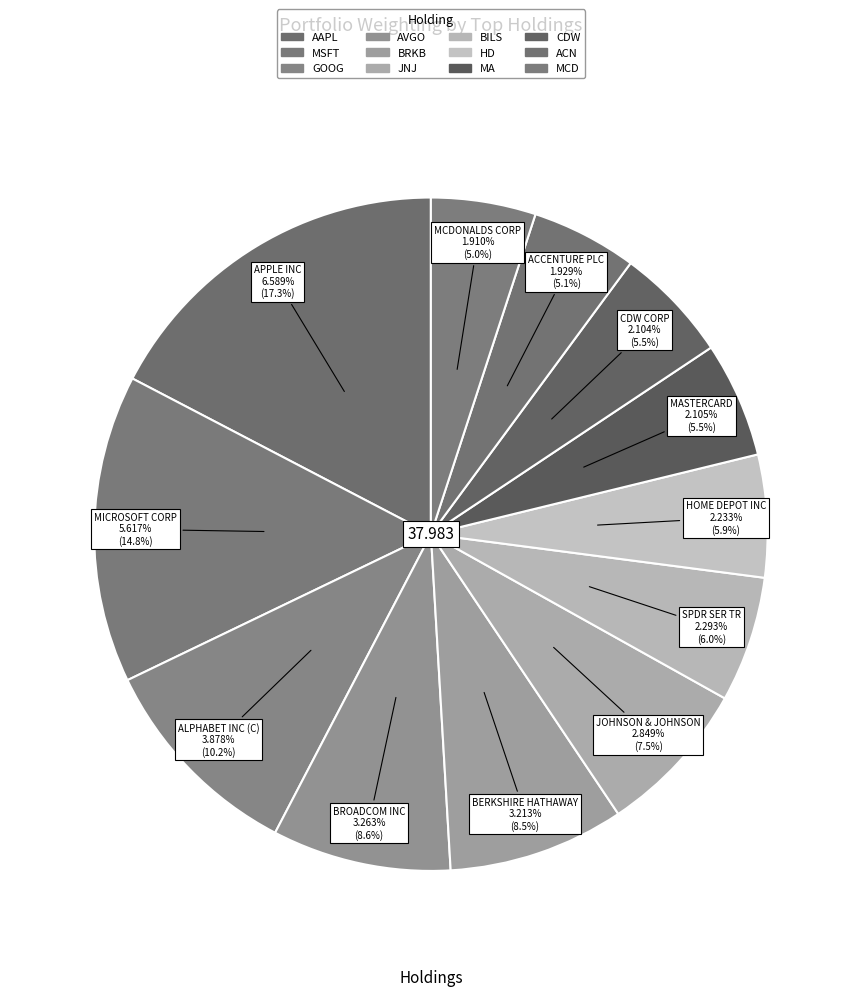

Between HD and CDW, which is larger?

HD